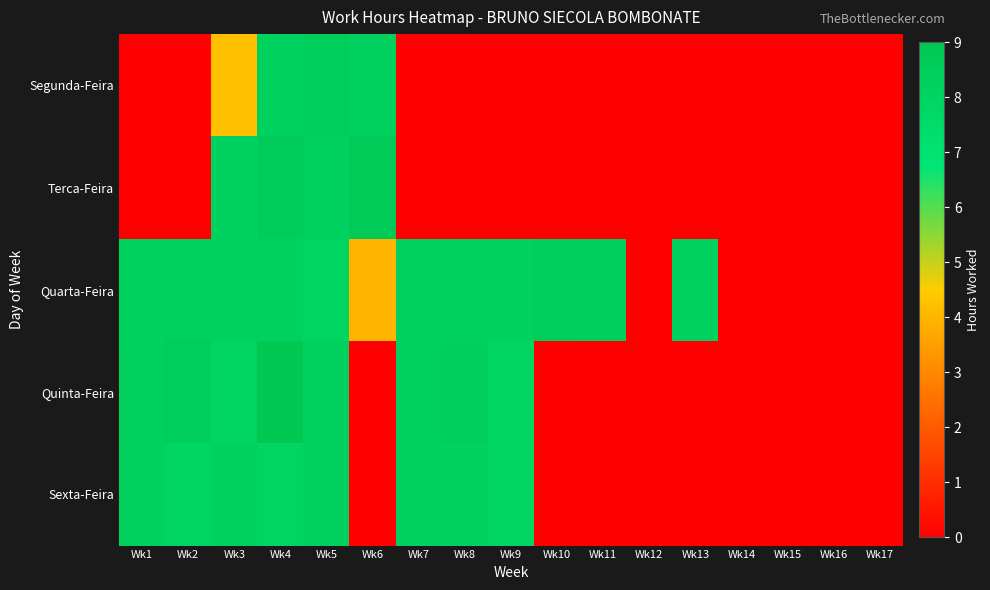

How many distinct data groups are displayed?

5